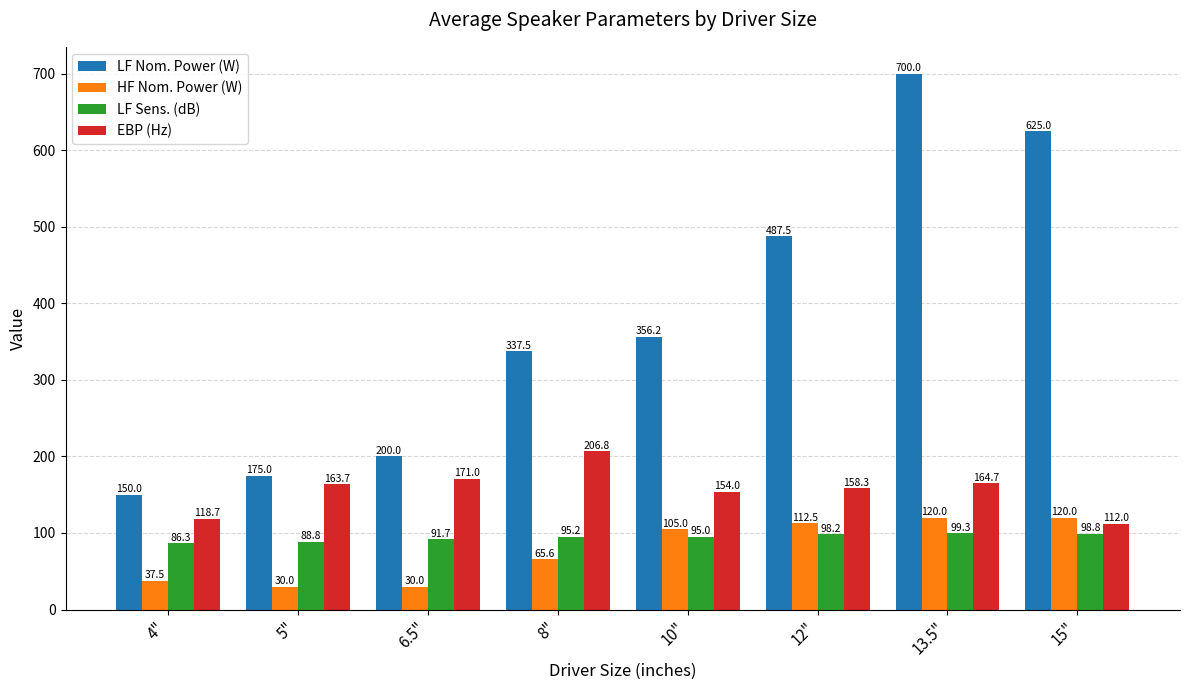

What is the difference between the LF Nom. Power (W) values at 5" and 12"?

312.5